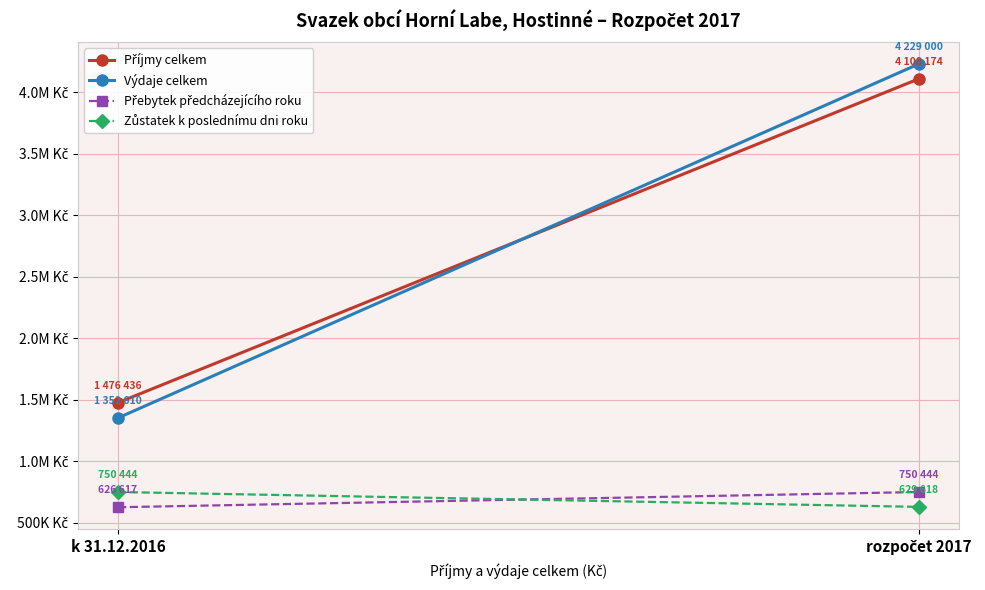

What is the sum of the Zůstatek k poslednímu dni roku values at k 31.12.2016 and rozpočet 2017?

1380062.0